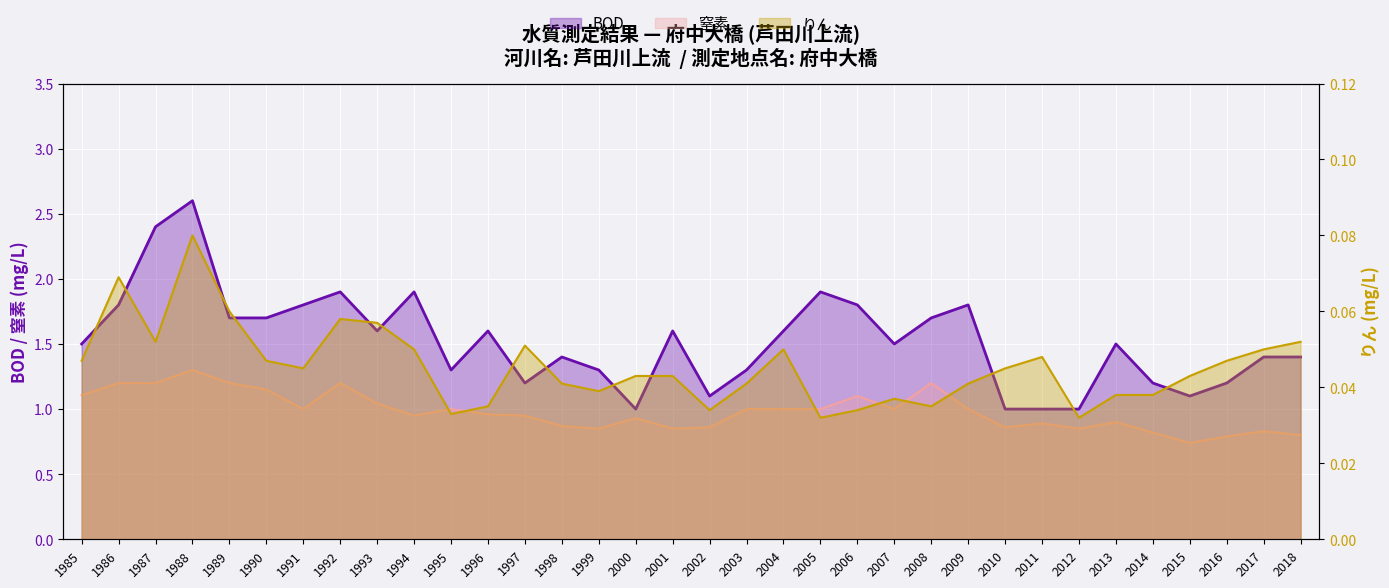

What are all the series names shown in the legend?

BOD, 窒素, りん